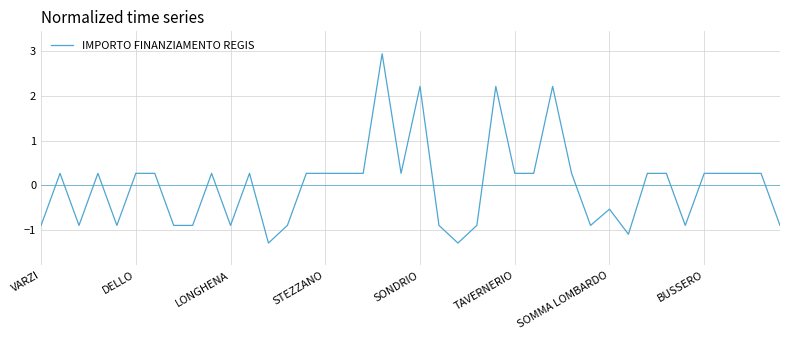

Reading right to left, list all the values displayed in this chart.

-0.9	0.3	0.3	0.3	0.3	-0.9	0.3	0.3	-1.1	-0.5	-0.9	0.3	2.2	0.3	0.3	2.2	-0.9	-1.3	-0.9	2.2	0.3	2.9	0.3	0.3	0.3	0.3	-0.9	-1.3	0.3	-0.9	0.3	-0.9	-0.9	0.3	0.3	-0.9	0.3	-0.9	0.3	-0.9